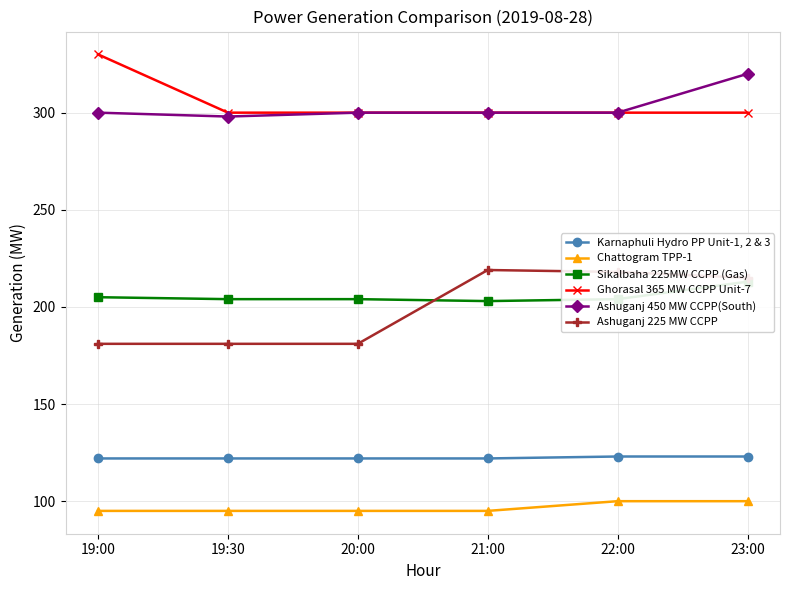

What is the smallest value displayed?

95